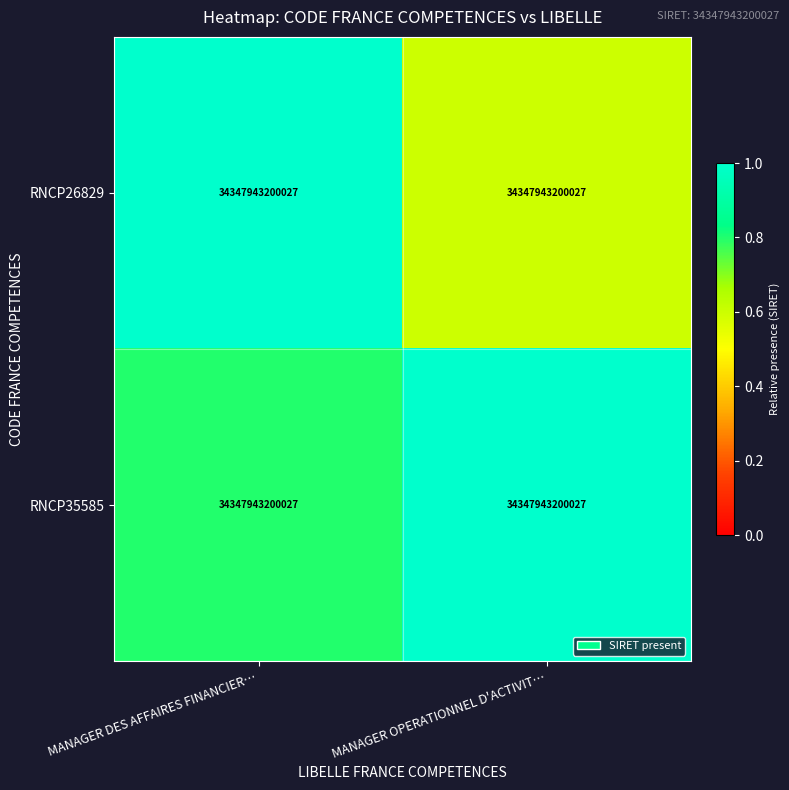

Reading left to right, transcribe all the data shown in this chart.

RNCP26829: MANAGER DES AFFAIRES FINANCIER…=34347943200027.0	MANAGER OPERATIONNEL D'ACTIVIT…=34347943200027.0
RNCP35585: MANAGER DES AFFAIRES FINANCIER…=34347943200027.0	MANAGER OPERATIONNEL D'ACTIVIT…=34347943200027.0